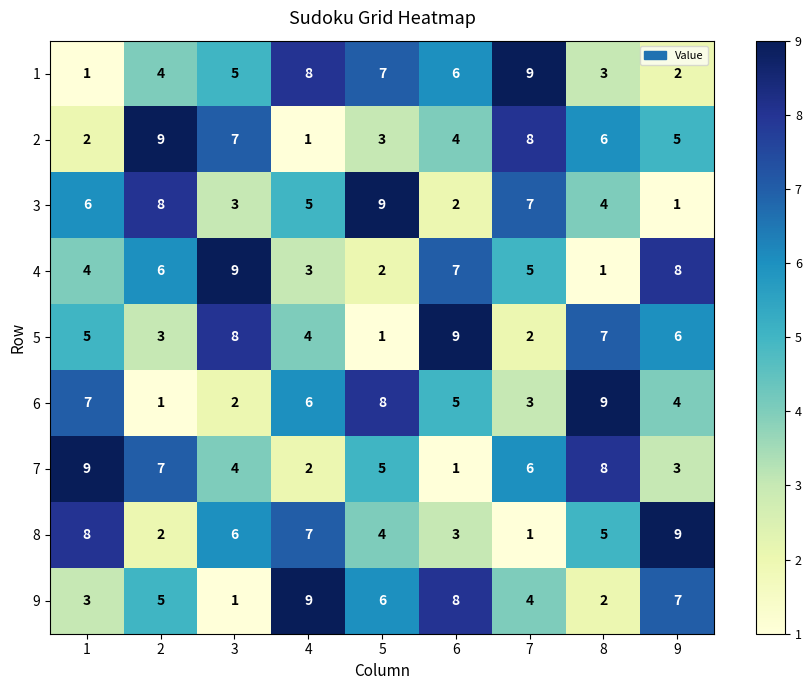

At which label is 2 closest to 5?

9